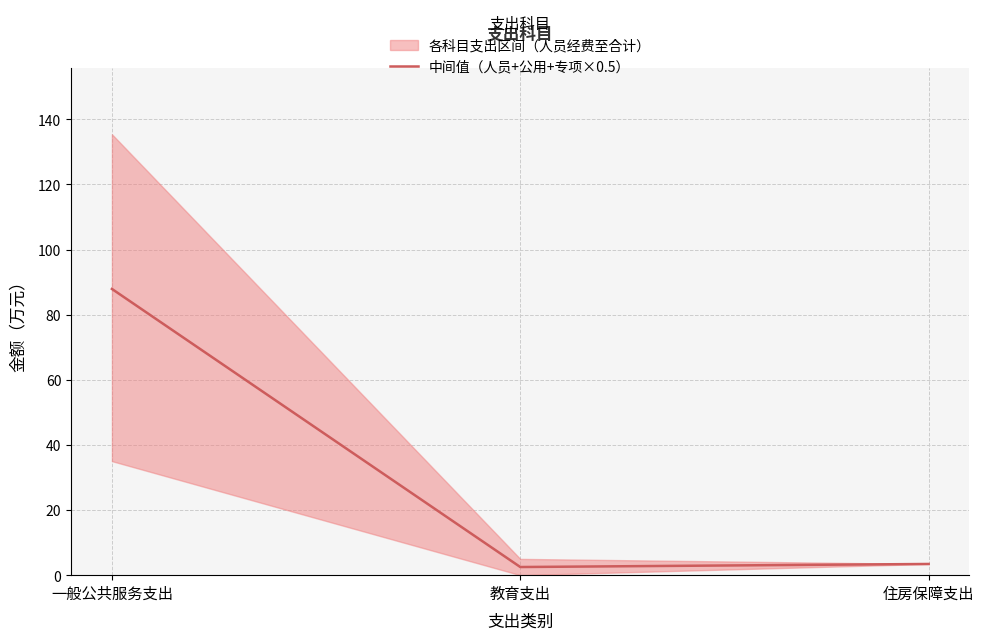

What is the label of the 2nd point from the left?

教育支出